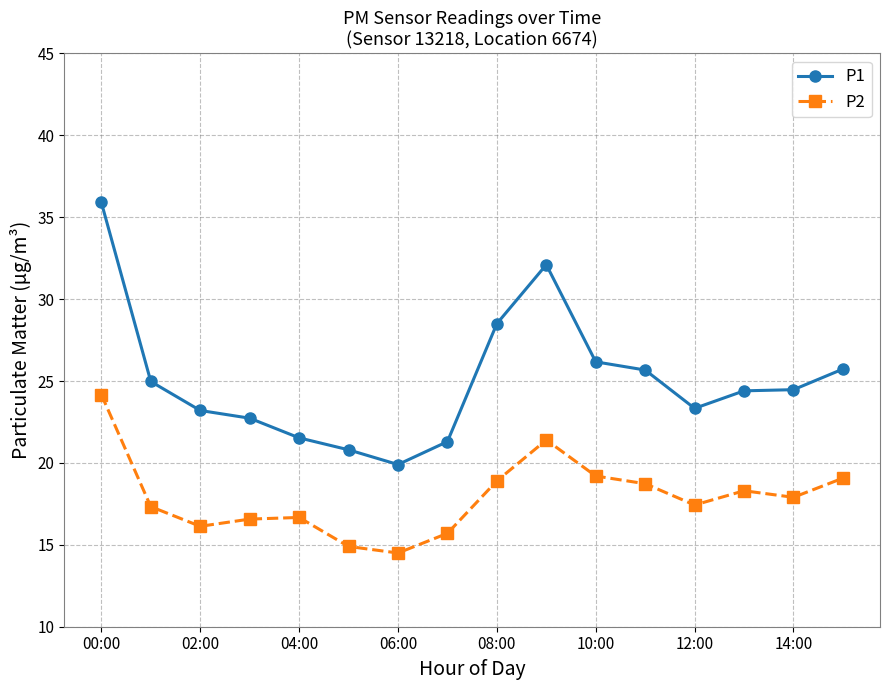

Which series has the largest total across all categories?

P1